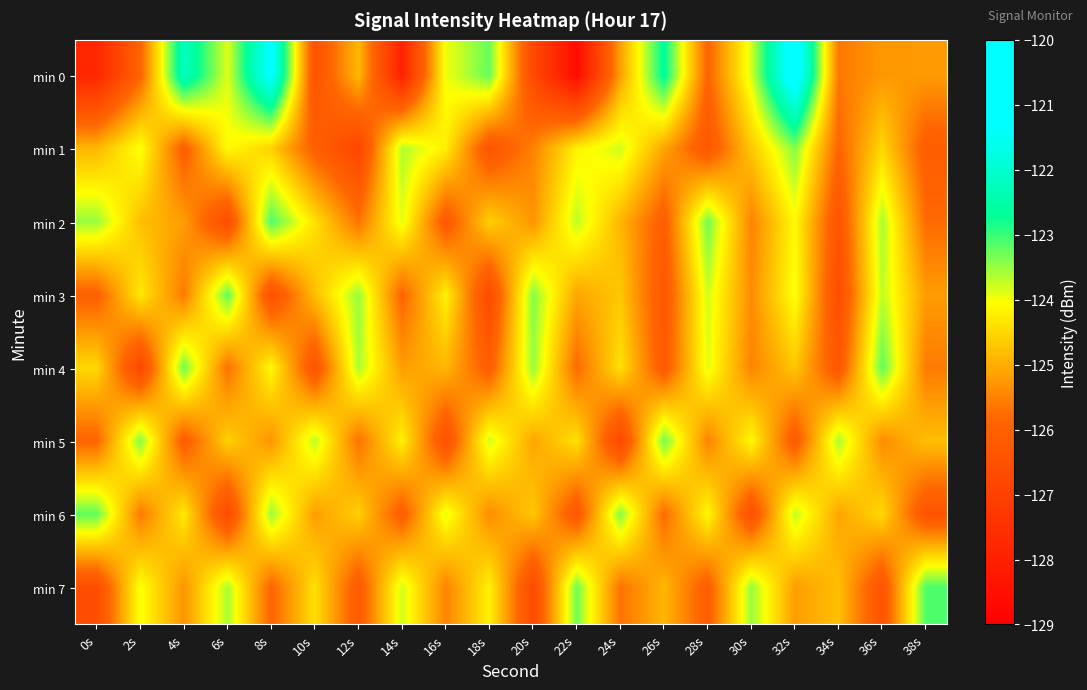

What is the greatest value displayed?

-120.7